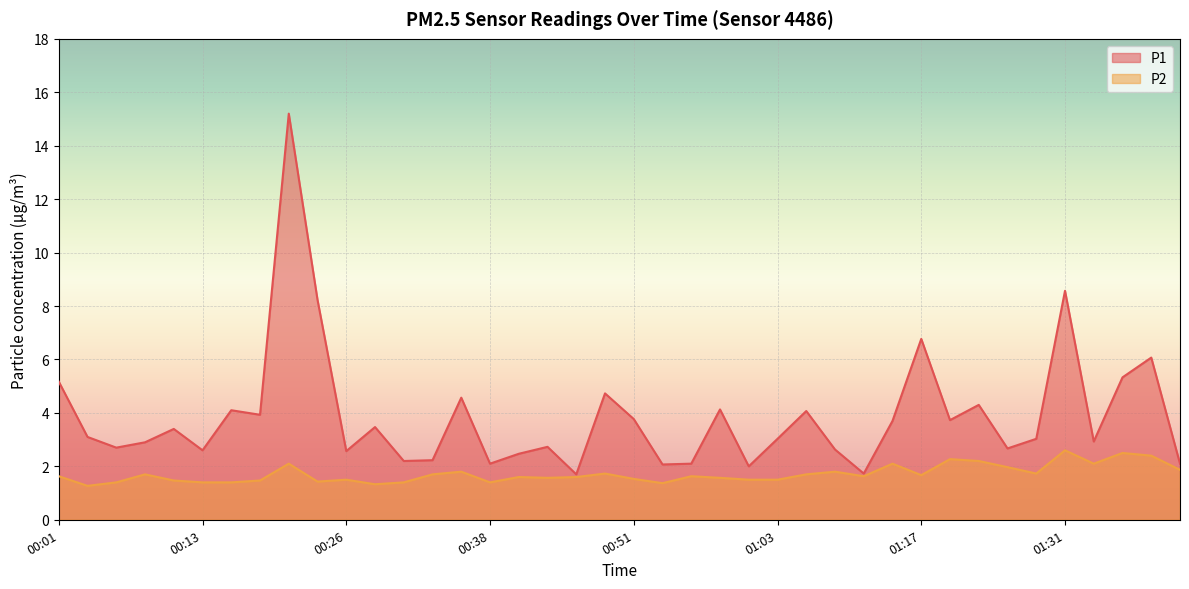

Rank the series at 01:08 from lowest to highest value.

P2, P1